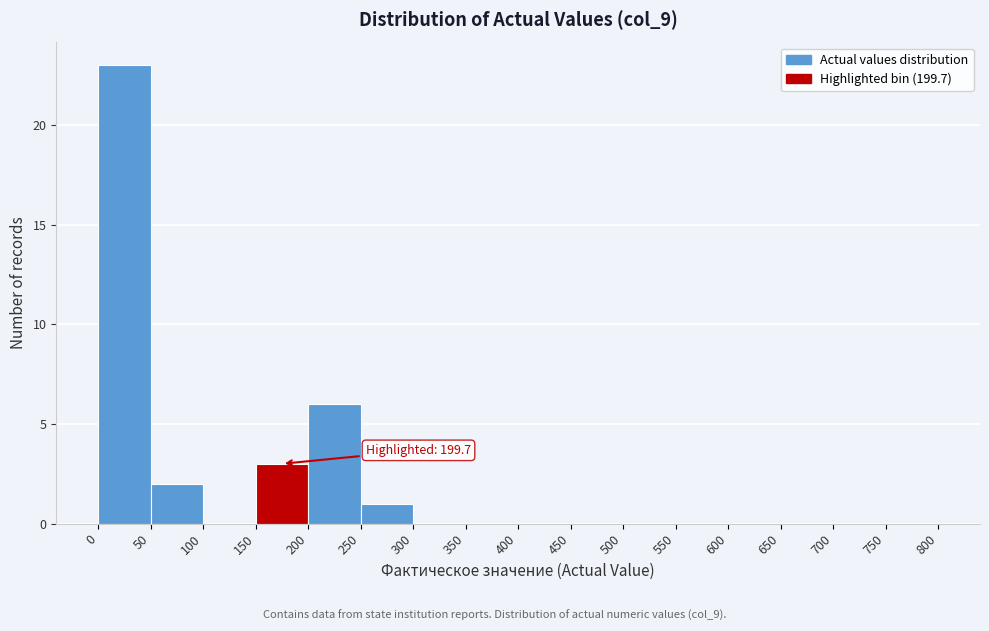

Which range on the x-axis has the tallest bar?

0 to 50